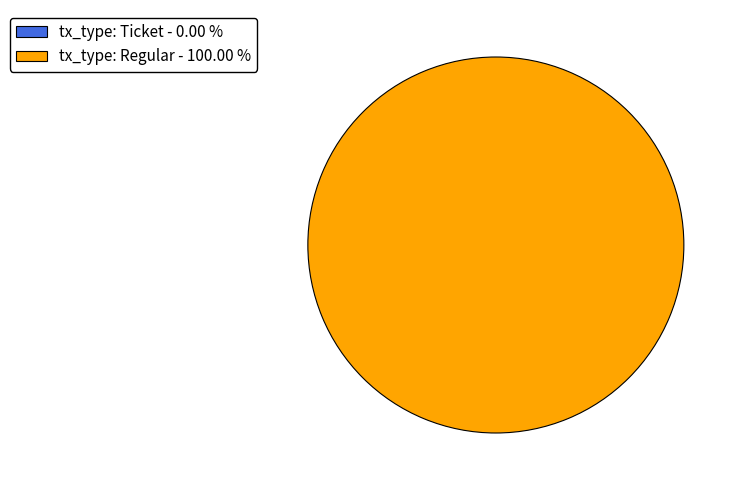

The tx_type: Ticket slice represents 0% of the pie. True or false?

True